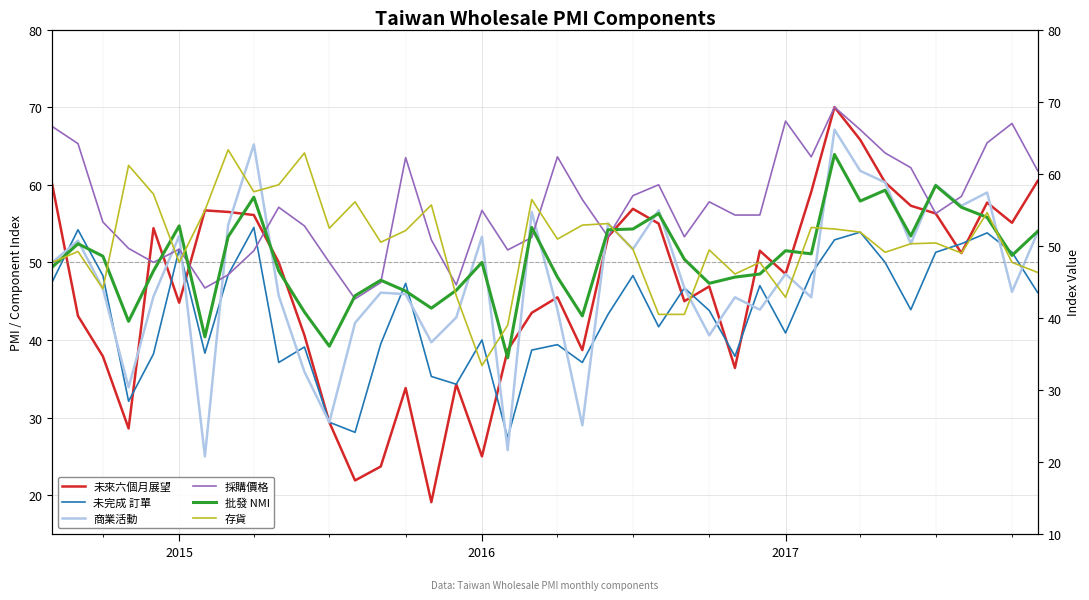

What is the lowest value of the 未來六個月展望 series?

19.1